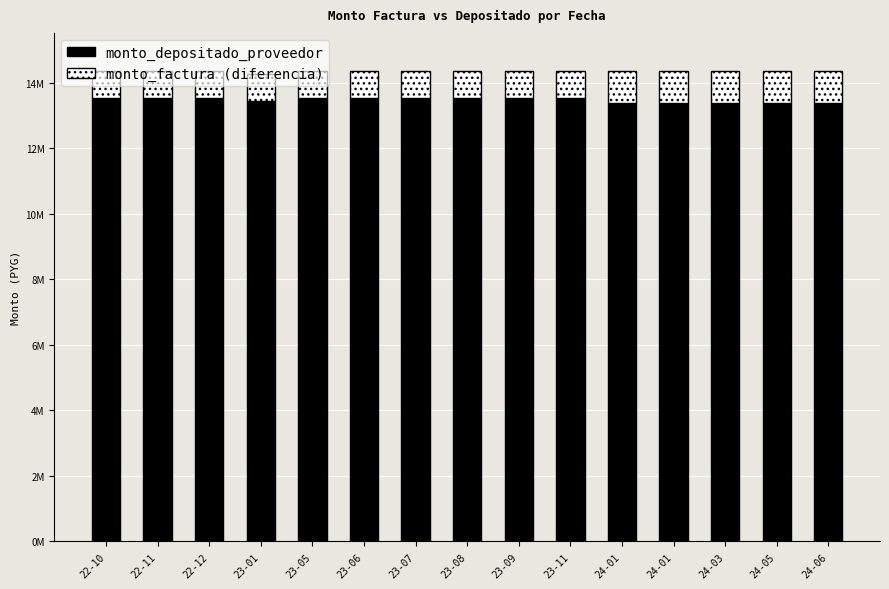

Which has a higher value, 22-12 or 23-11?

22-12